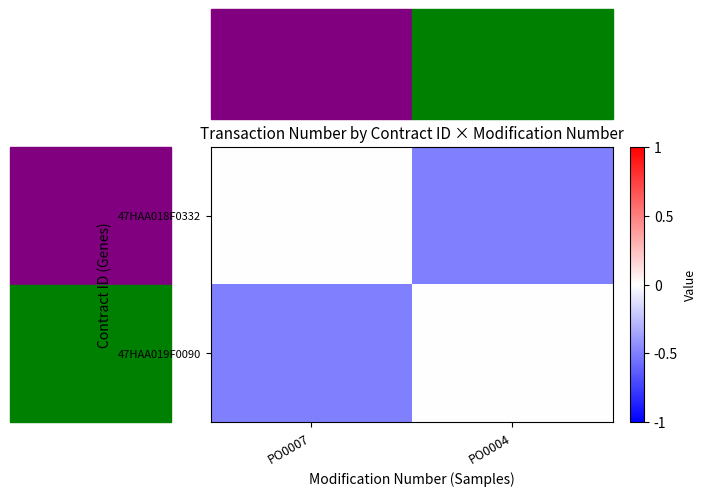

What is the total value across all series at PO0004?

-0.5